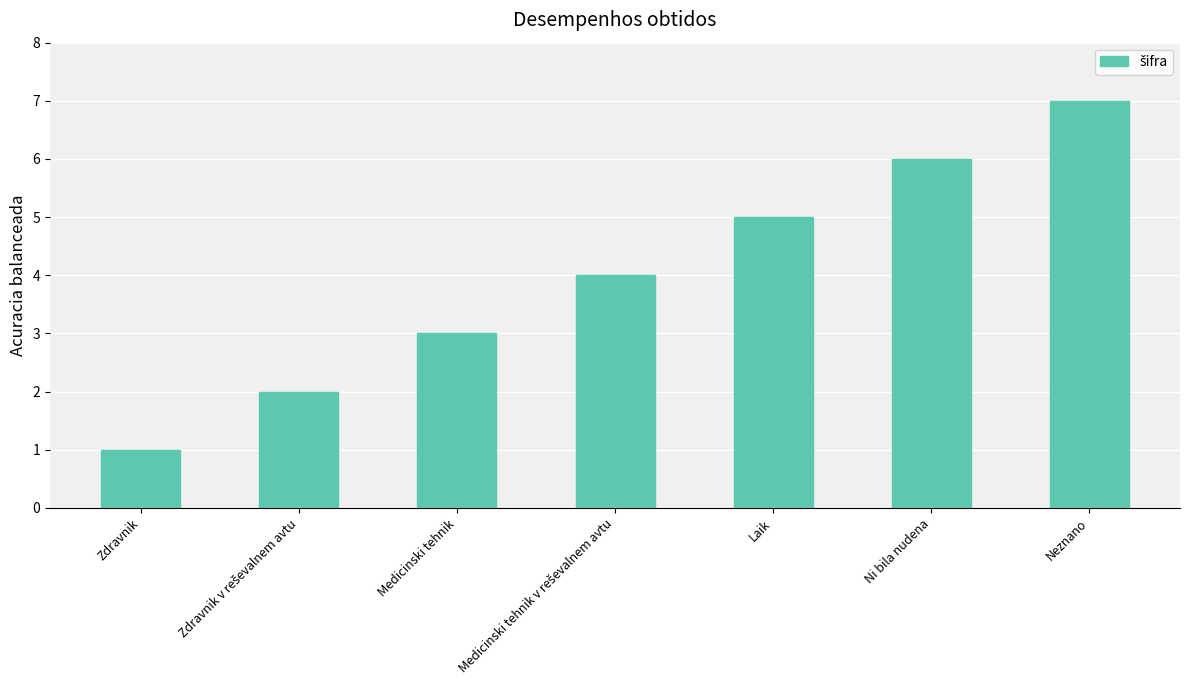

What is the average value?

4